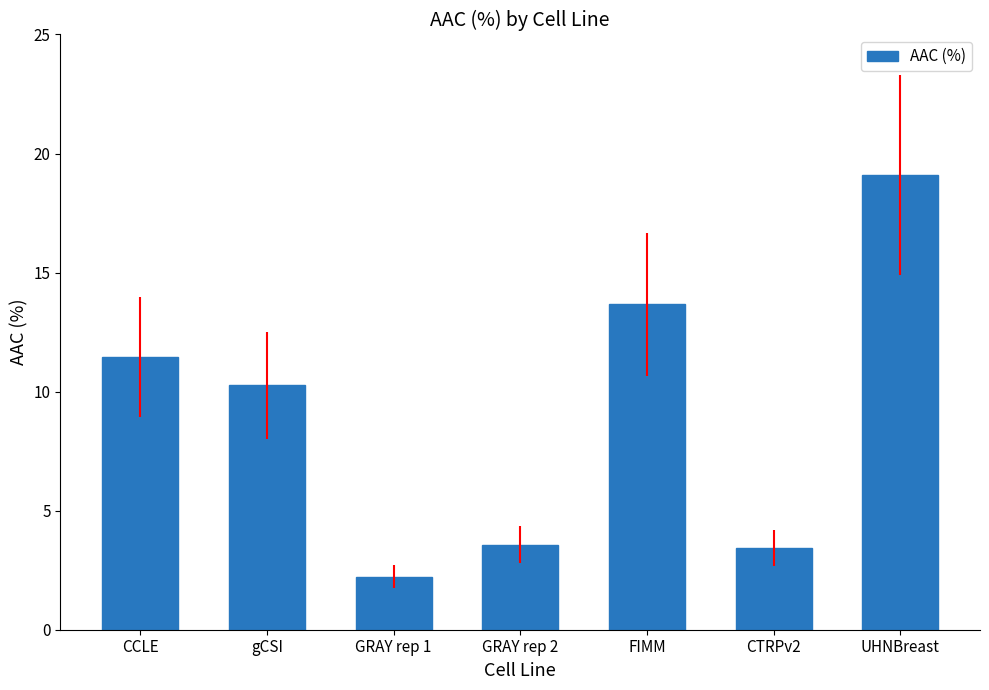

How many series are shown in this chart?

1